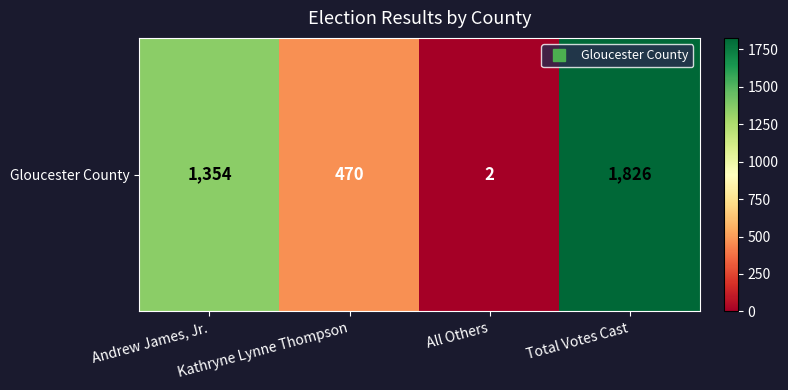

List the labels in order of value, largest first.

Total Votes Cast, Andrew James, Jr., Kathryne Lynne Thompson, All Others